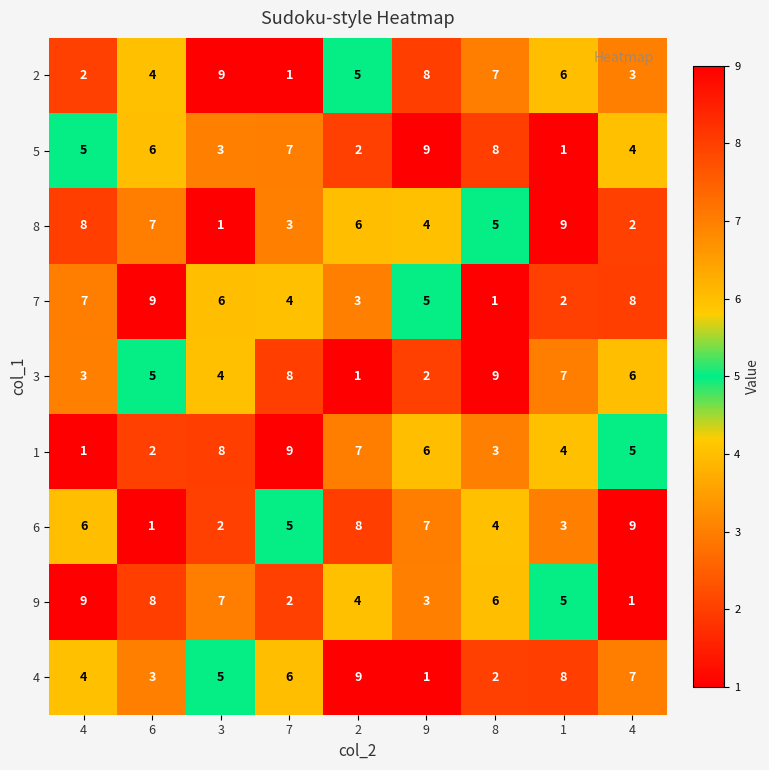

Count the number of data series in this chart.

9